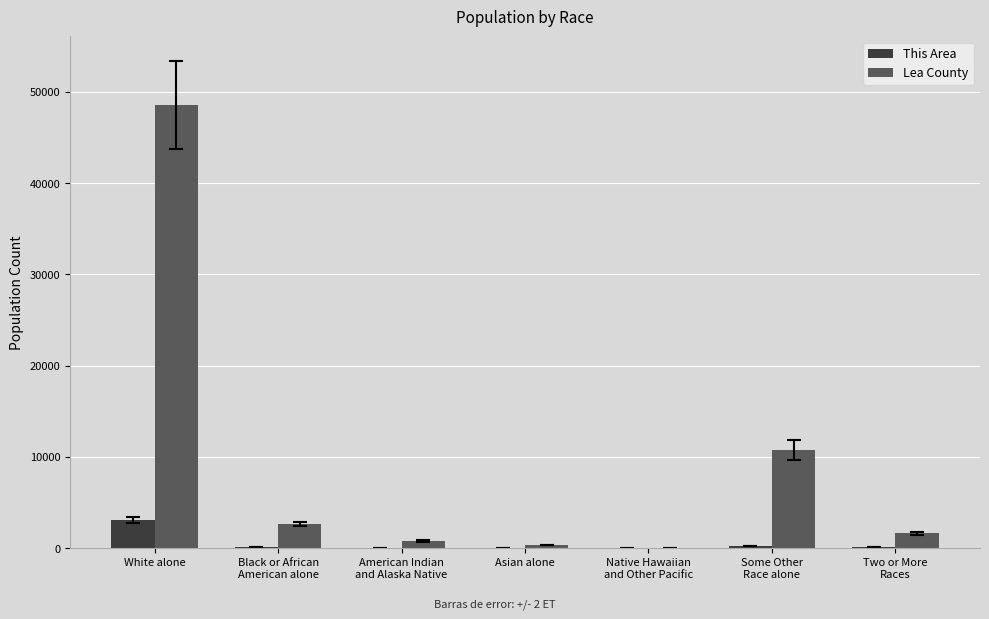

How many data points does each series have?

7